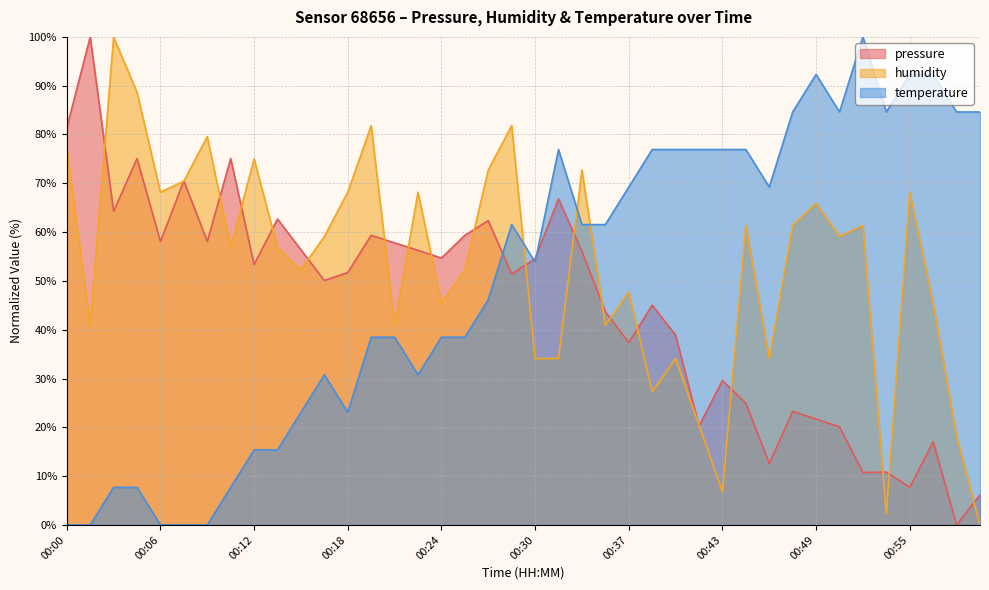

Rank the categories by pressure value from lowest to highest.

00:58, 01:00, 00:55, 00:52, 00:53, 00:46, 00:57, 00:50, 00:41, 00:49, 00:47, 00:44, 00:43, 00:37, 00:40, 00:35, 00:38, 00:17, 00:29, 00:18, 00:12, 00:30, 00:24, 00:34, 00:23, 00:15, 00:21, 00:06, 00:09, 00:20, 00:26, 00:27, 00:14, 00:03, 00:32, 00:08, 00:04, 00:11, 00:00, 00:01